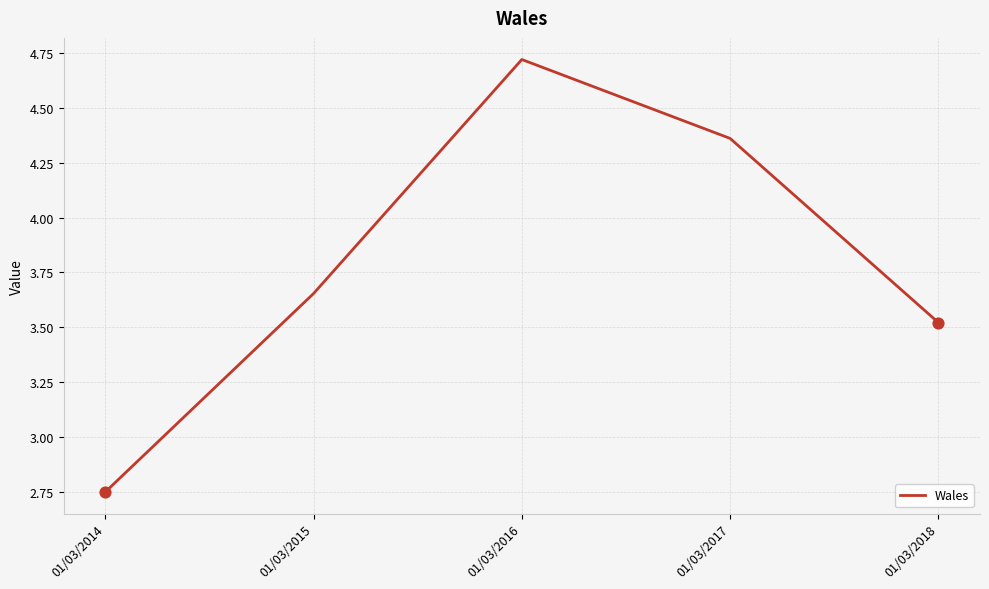

Approximately how many times larger is the value at 01/03/2017 compared to 01/03/2015?

1.2